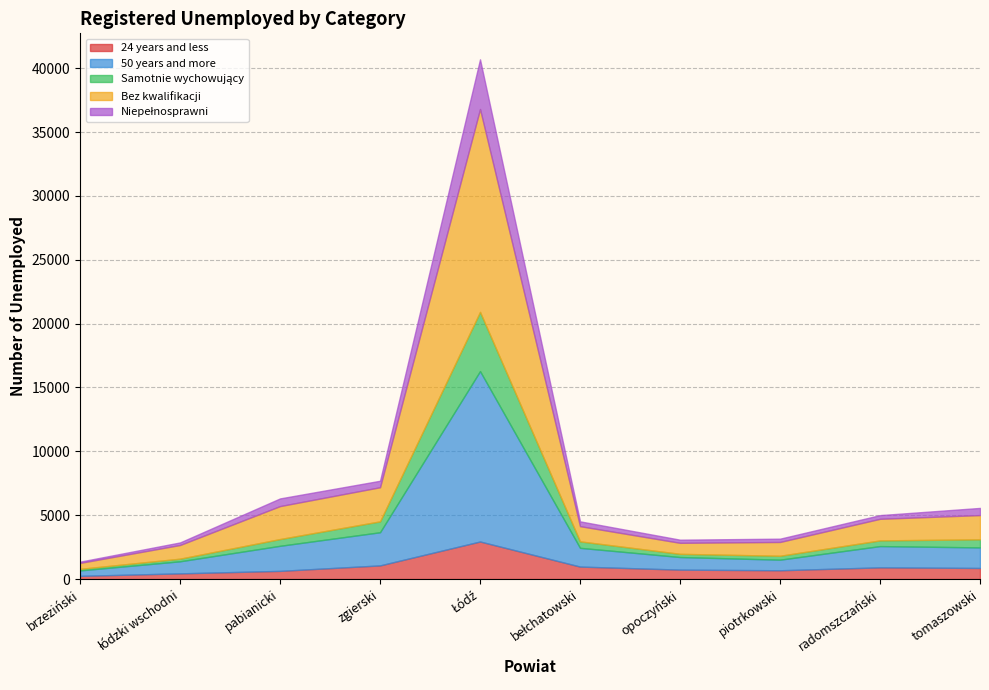

What is the difference between the maximum and minimum values in the 24 years and less series?

2691